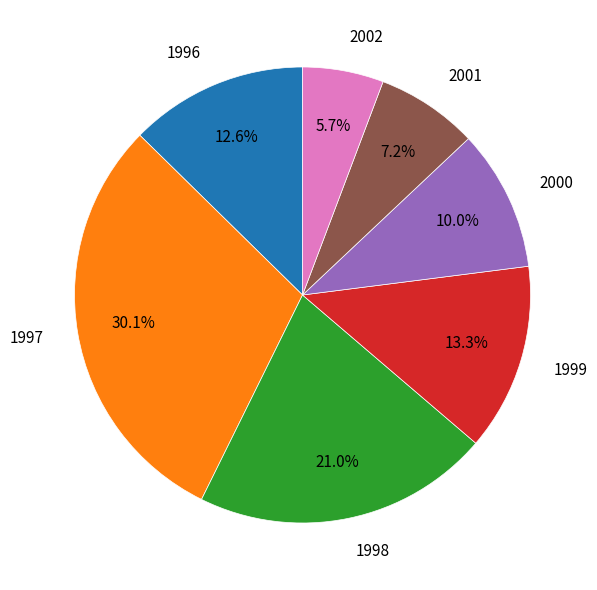

How many segments does this pie chart have?

7